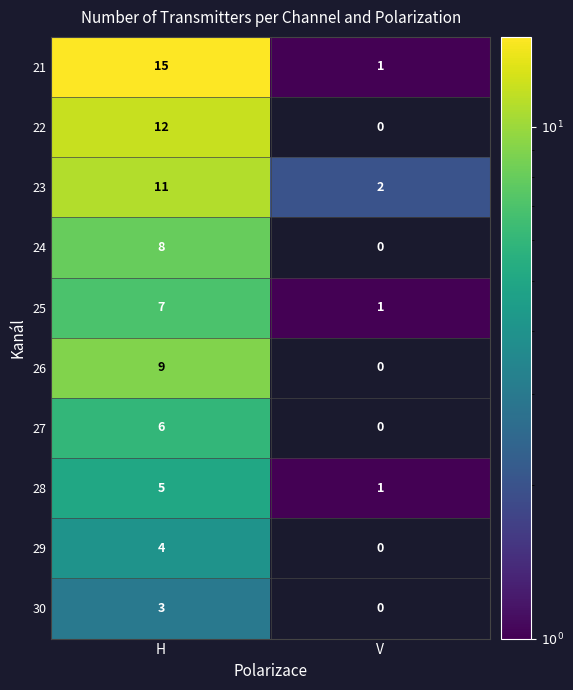

Where is 23 nearest to the value 6?

V